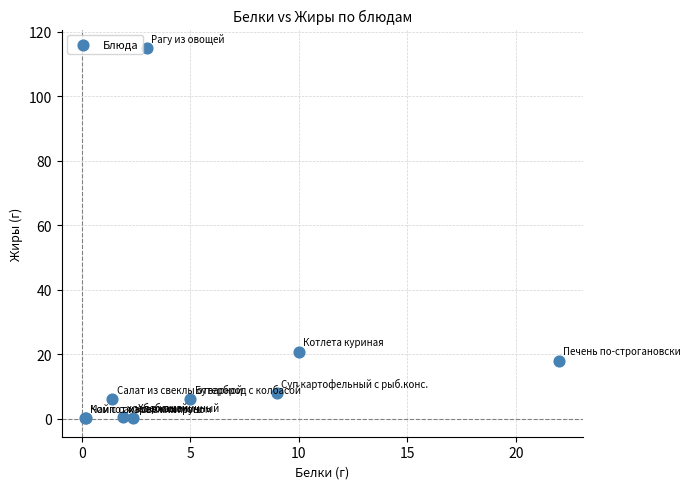

What Y value in the scatter plot is closest to 57?

20.8